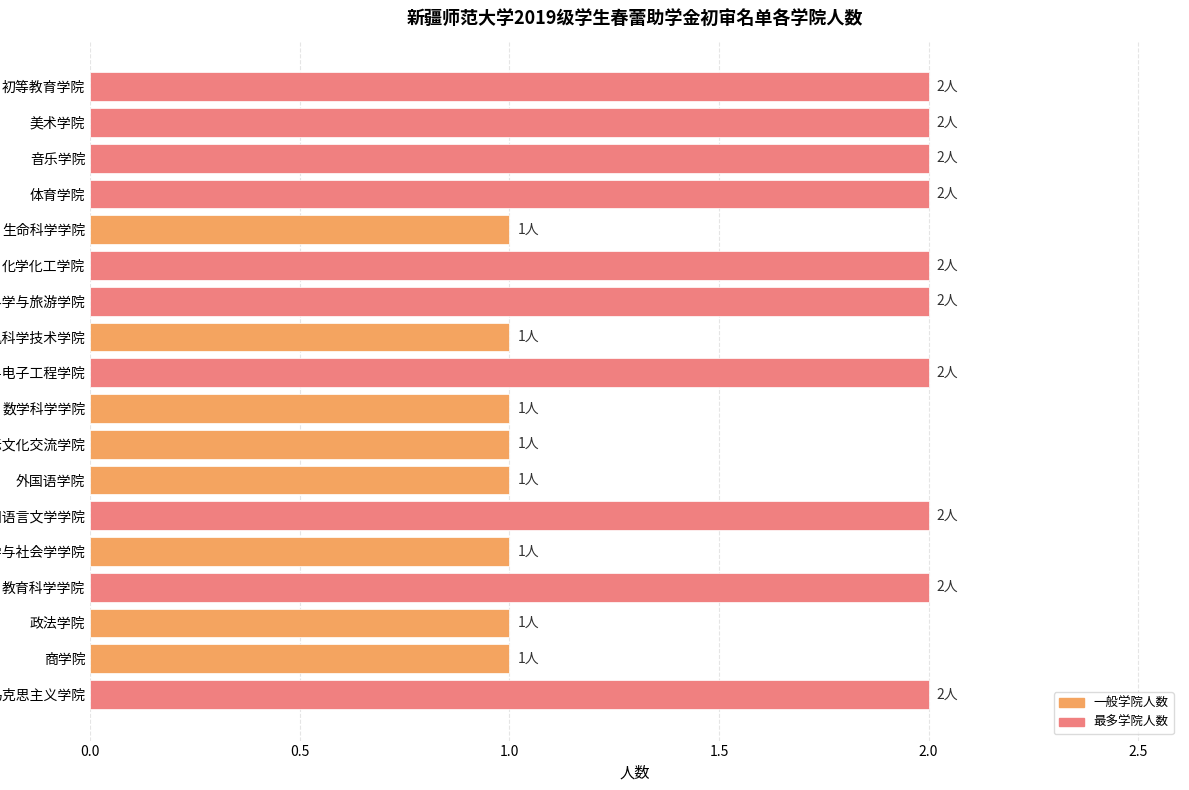

What is the difference between the second highest and minimum values?

1